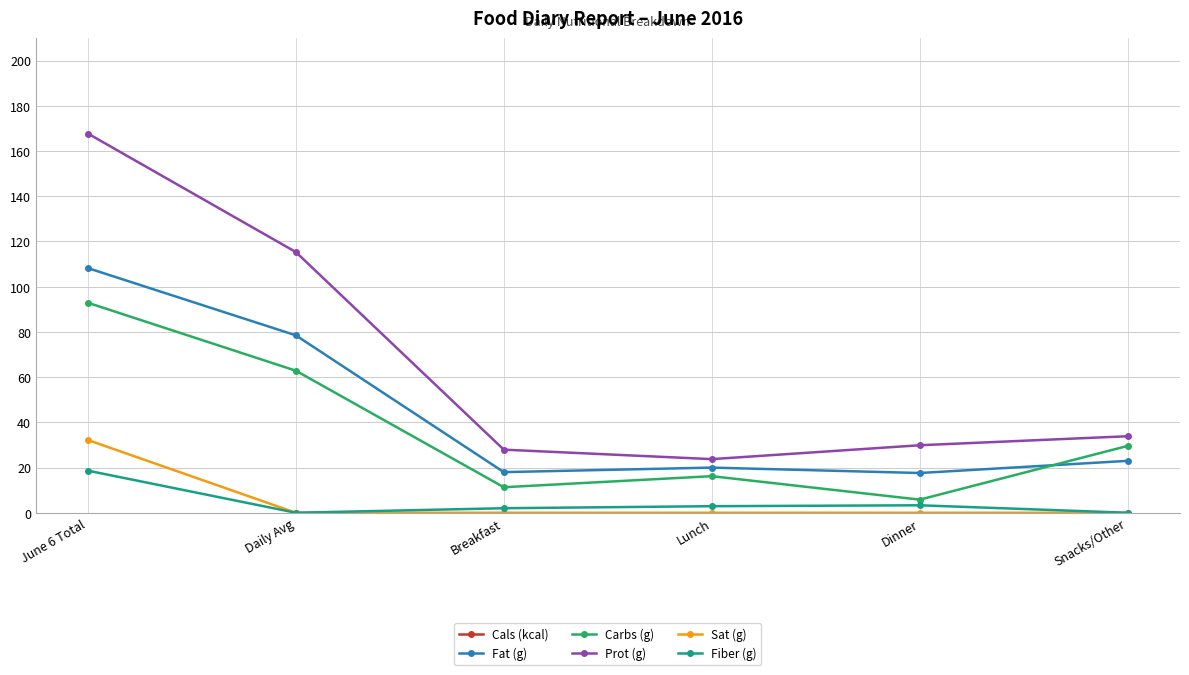

Where is Carbs (g) nearest to the value 49?

Daily Avg